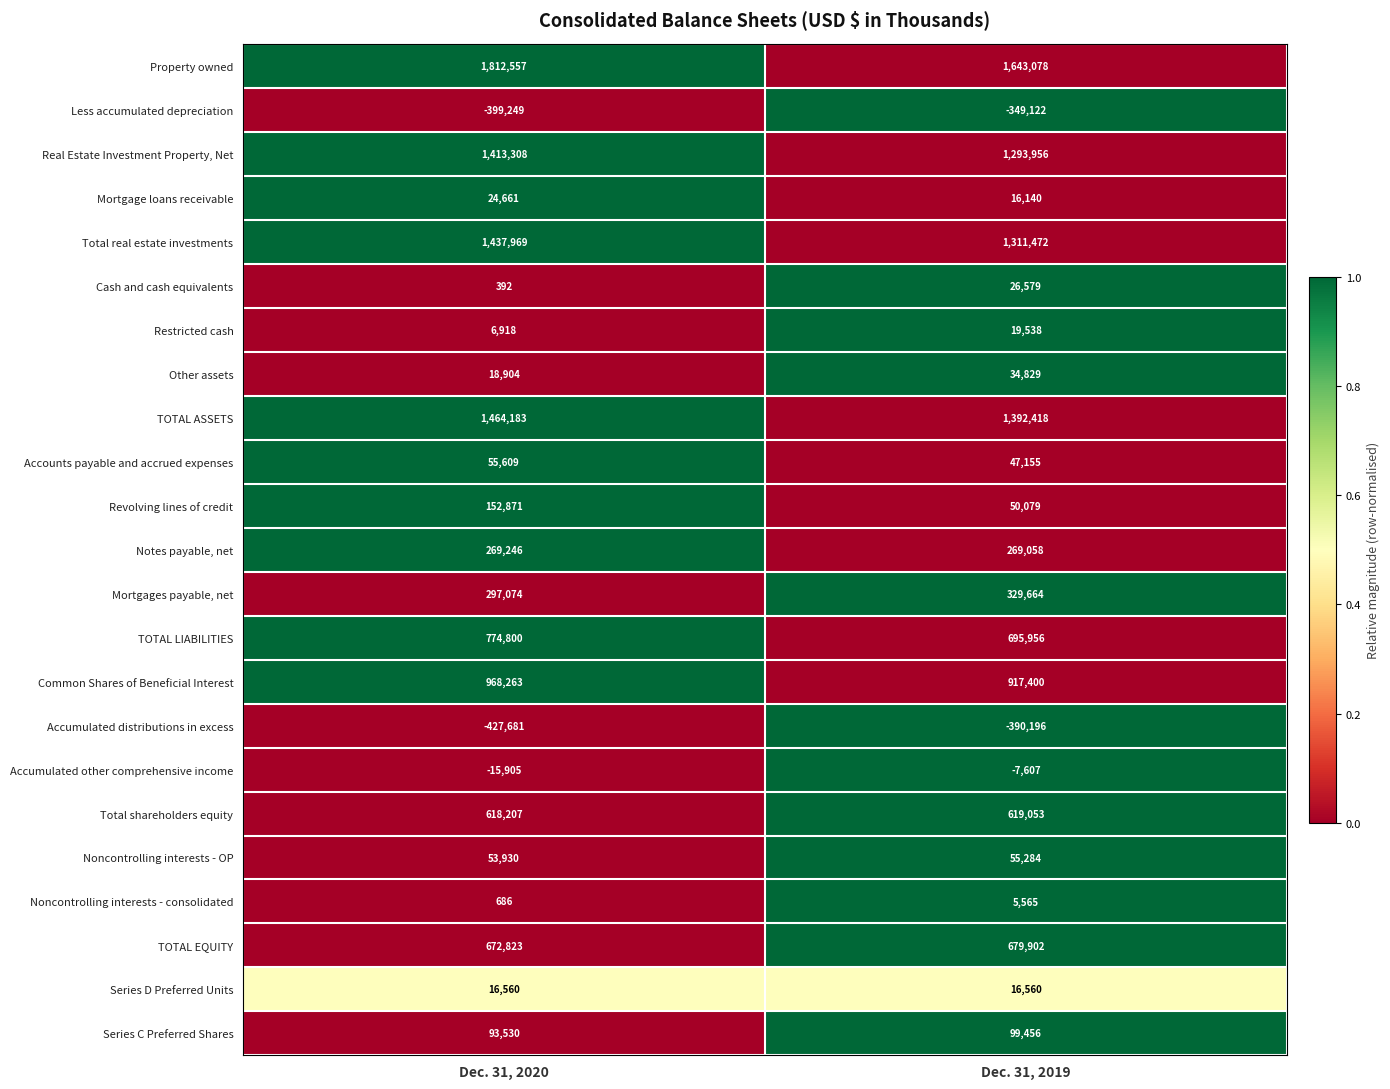

What is the spread (max minus min) of values at Dec. 31, 2019?

2033274